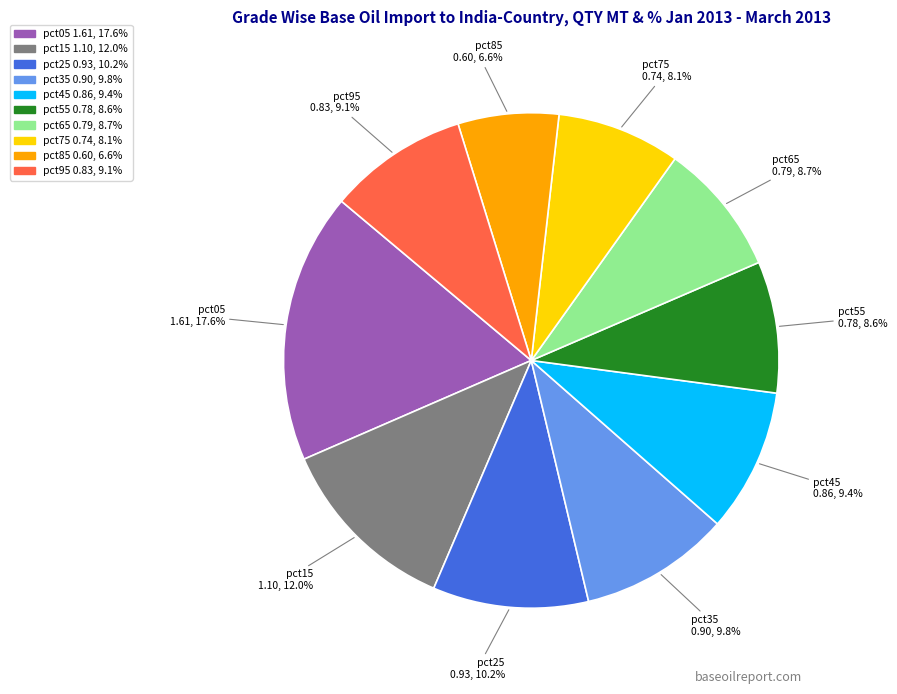

Is it true that pct95 is 9% of the pie?

True